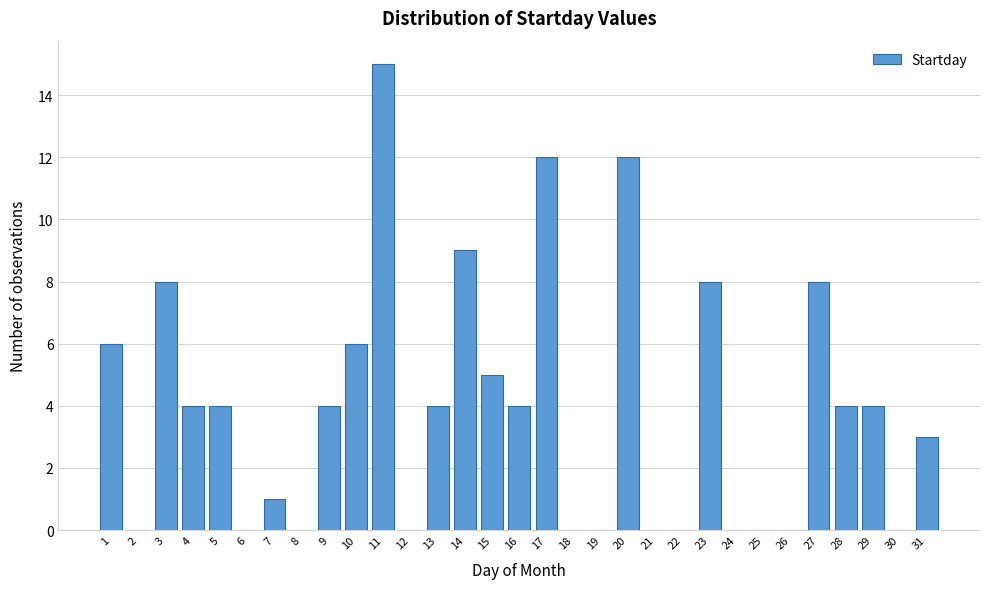

Between 13 and 27, which is larger?

27